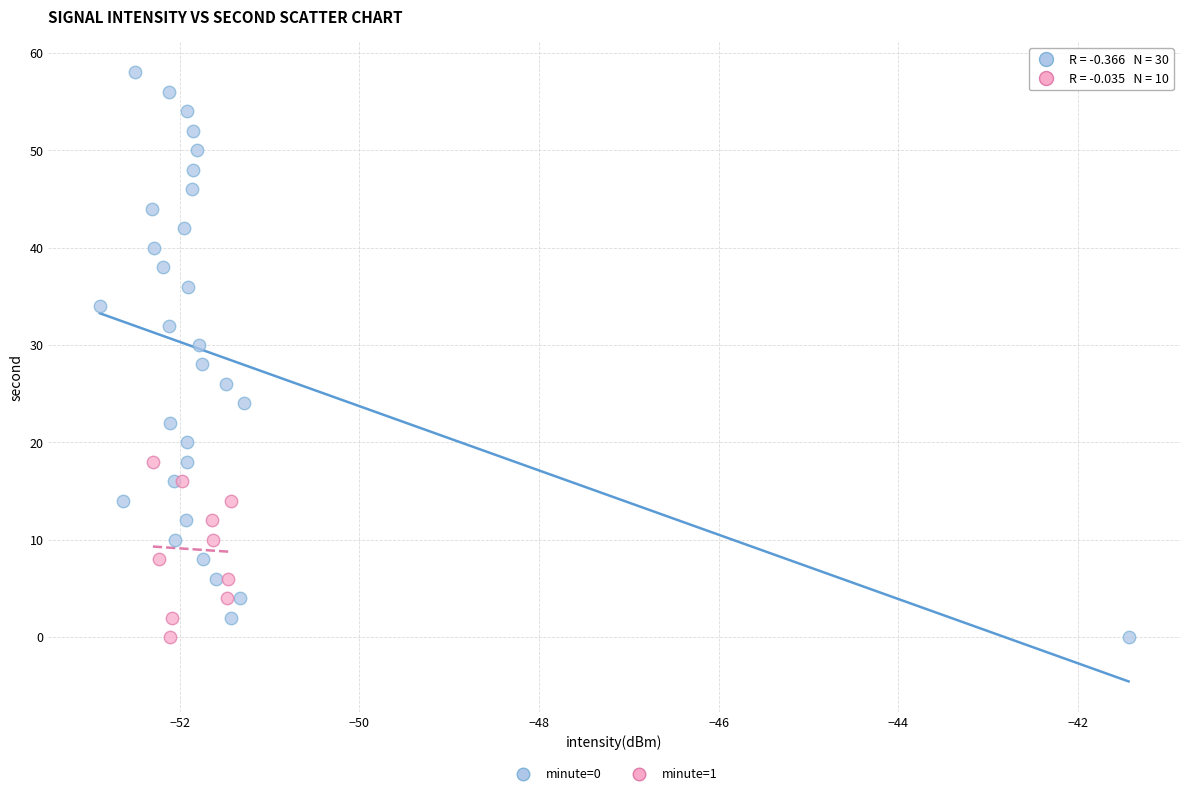

What are all the series names shown in the legend?

minute=0, minute=1